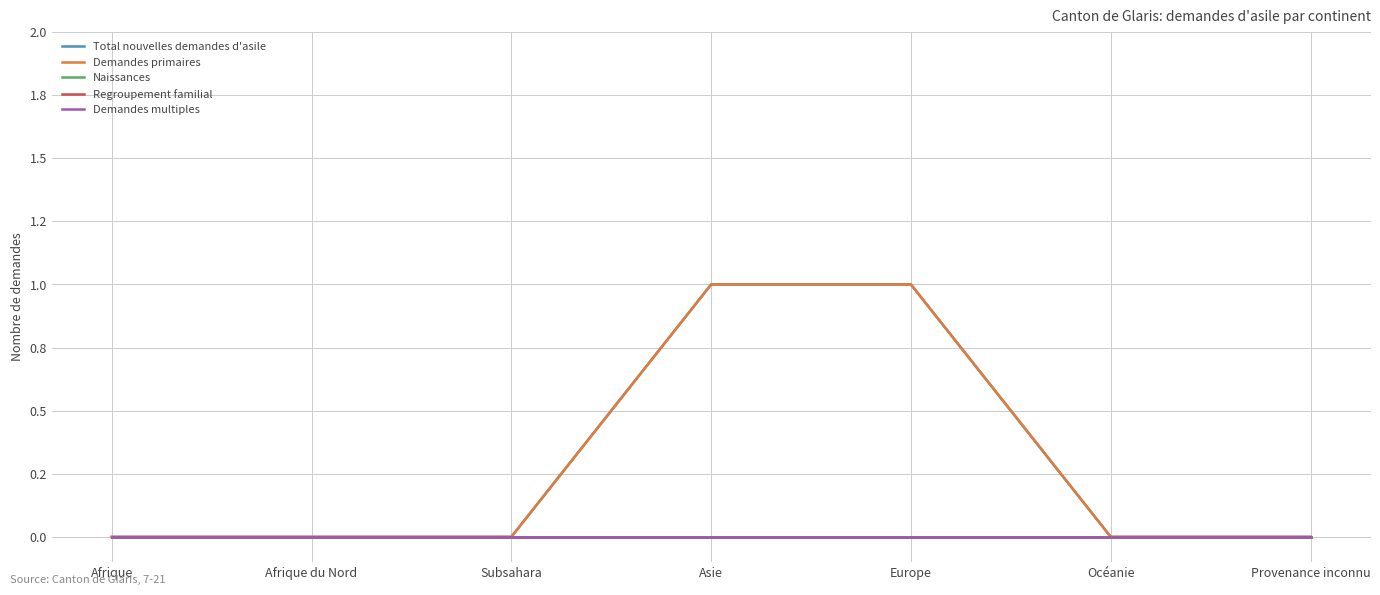

True or false: Demandes primaires and Regroupement familial intersect in this chart.

False